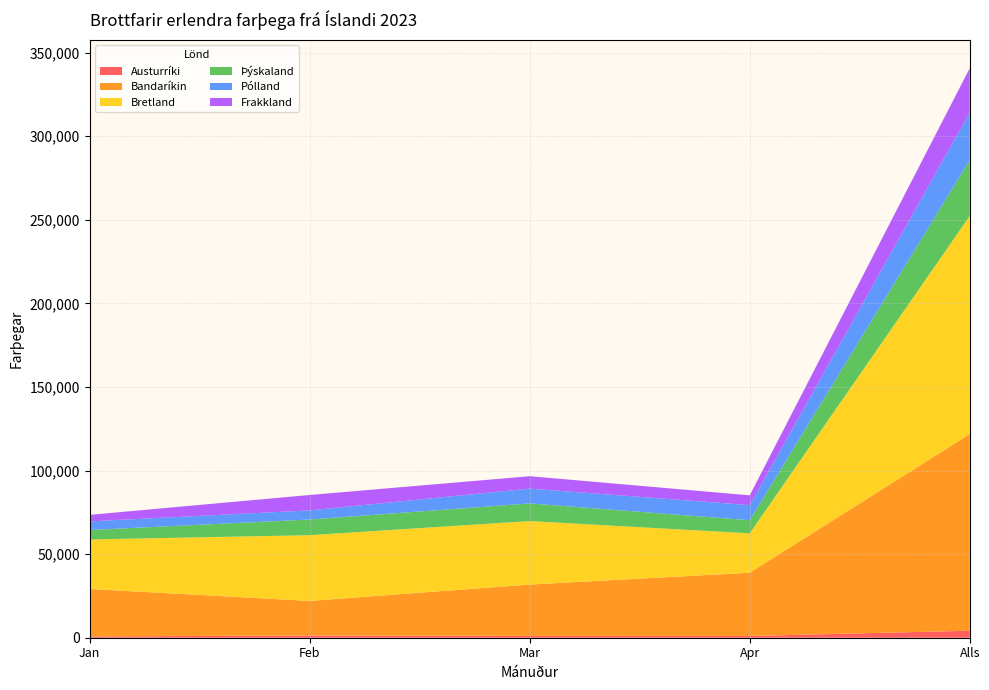

Reading left to right, extract all data points from this chart.

Austurríki: 759	1333	1057	1039	4188
Bandaríkin: 28386	20686	30749	37834	117655
Bretland: 29638	39332	37989	23584	130543
Þýskaland: 5677	9367	10559	7854	33457
Pólland: 5161	5470	8852	9035	28518
Frakkland: 3887	9209	7430	5841	26367